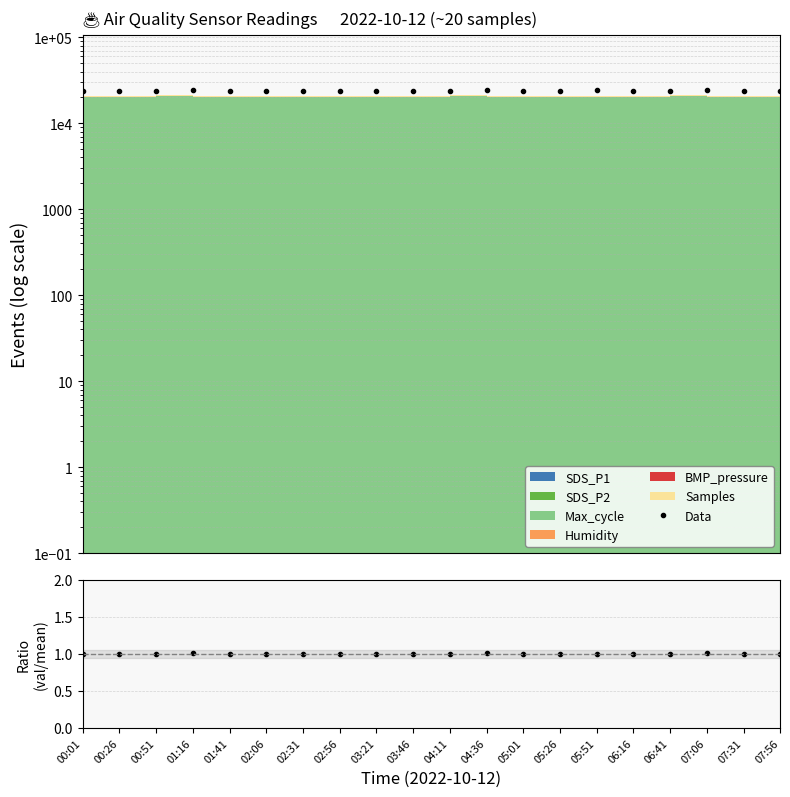

Which has a higher value, 00:26 or 00:01?

00:26